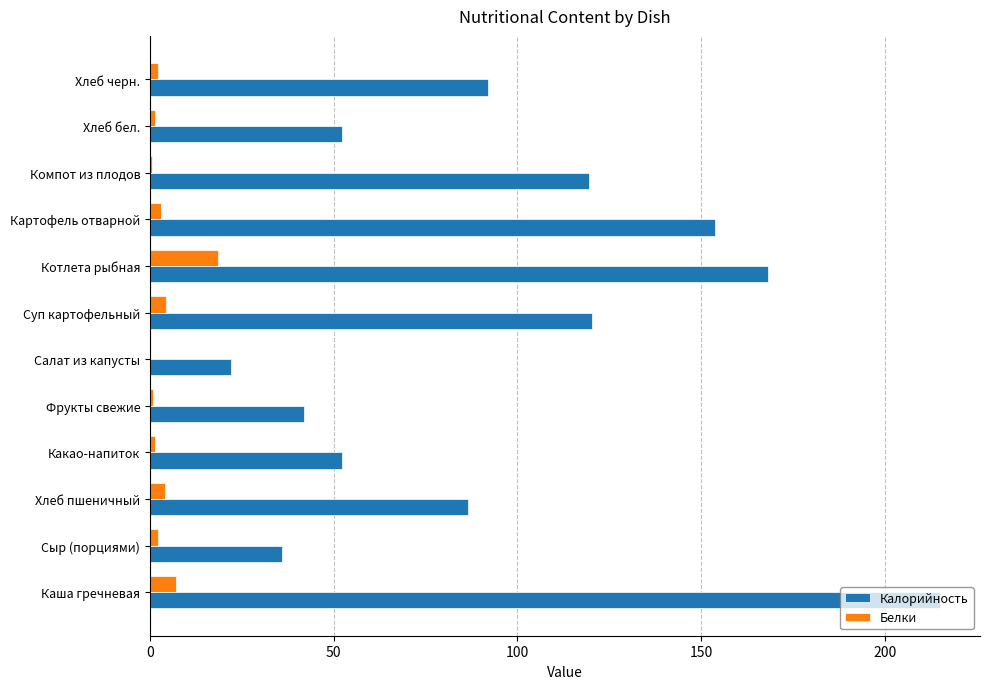

Which series has the largest total across all categories?

Калорийность